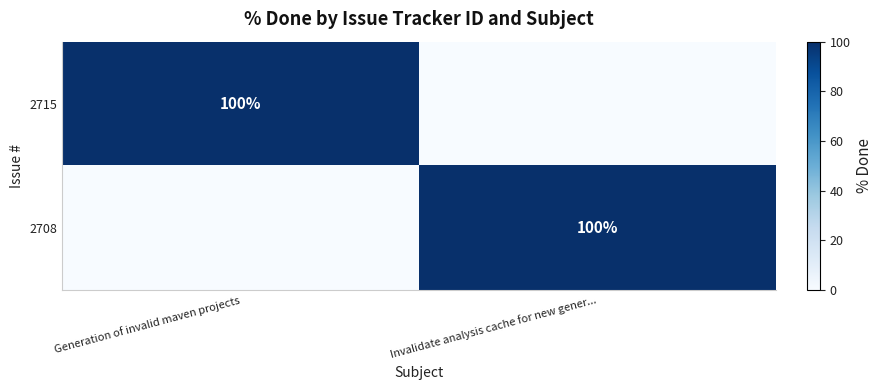

The value of 2715 at Generation of invalid maven projects is 100. True or false?

True